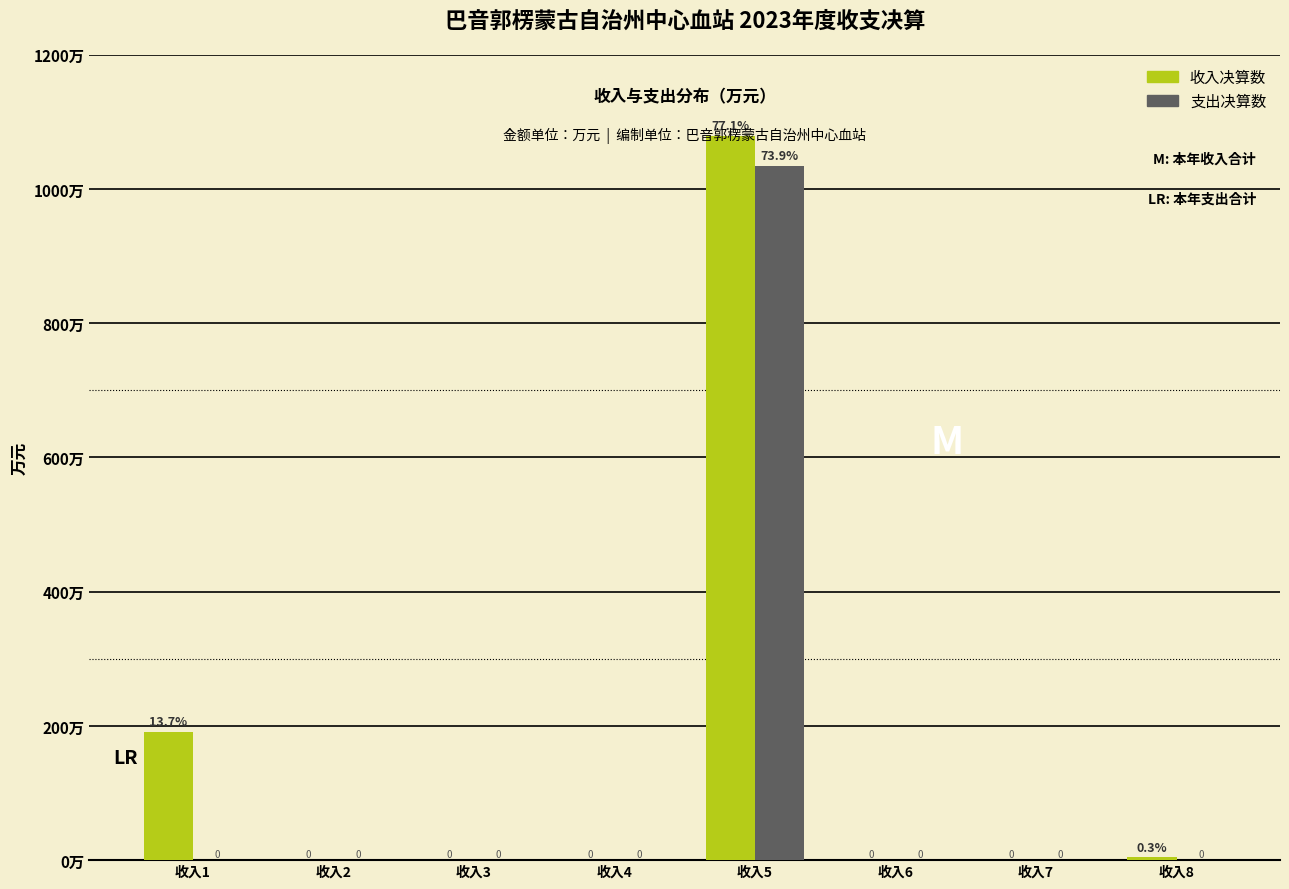

Which category has the highest value across all series?

收入5